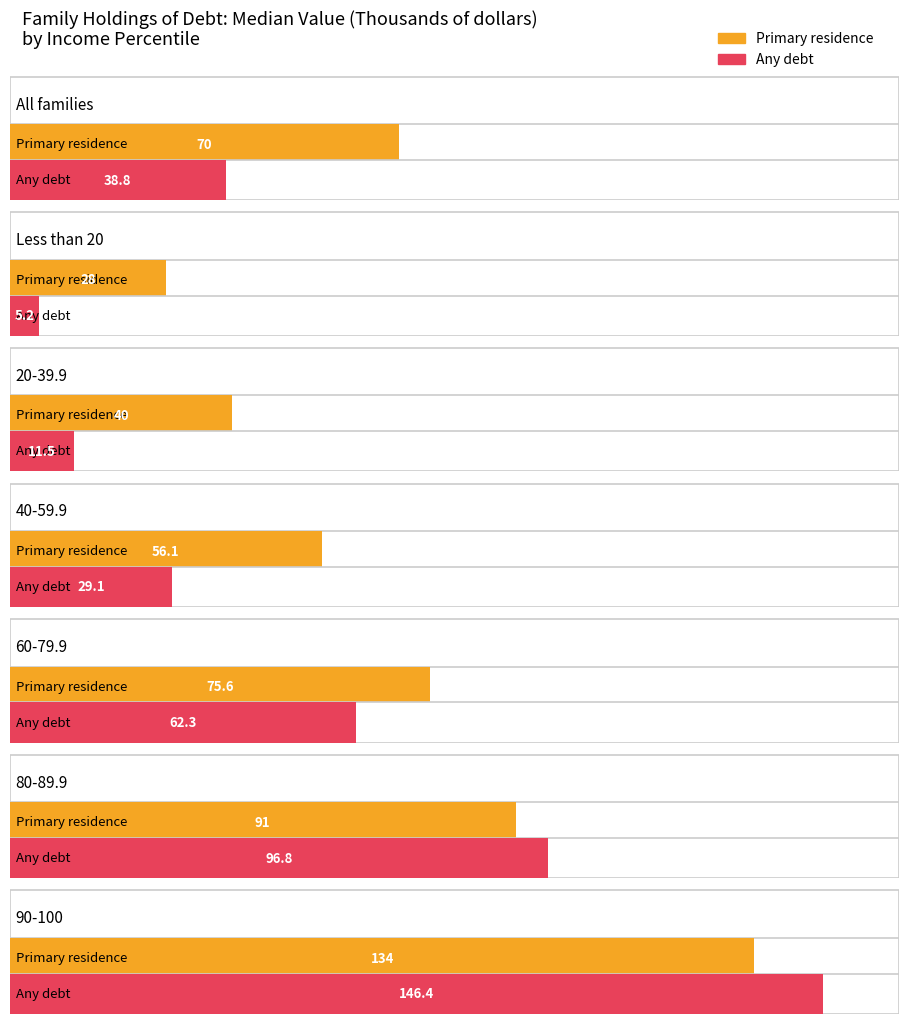

Reading left to right, transcribe all the data shown in this chart.

Primary residence: 70.0	28.0	40.0	56.1	75.6	91.0	134.0
Any debt: 38.8	5.2	11.5	29.1	62.3	96.8	146.4